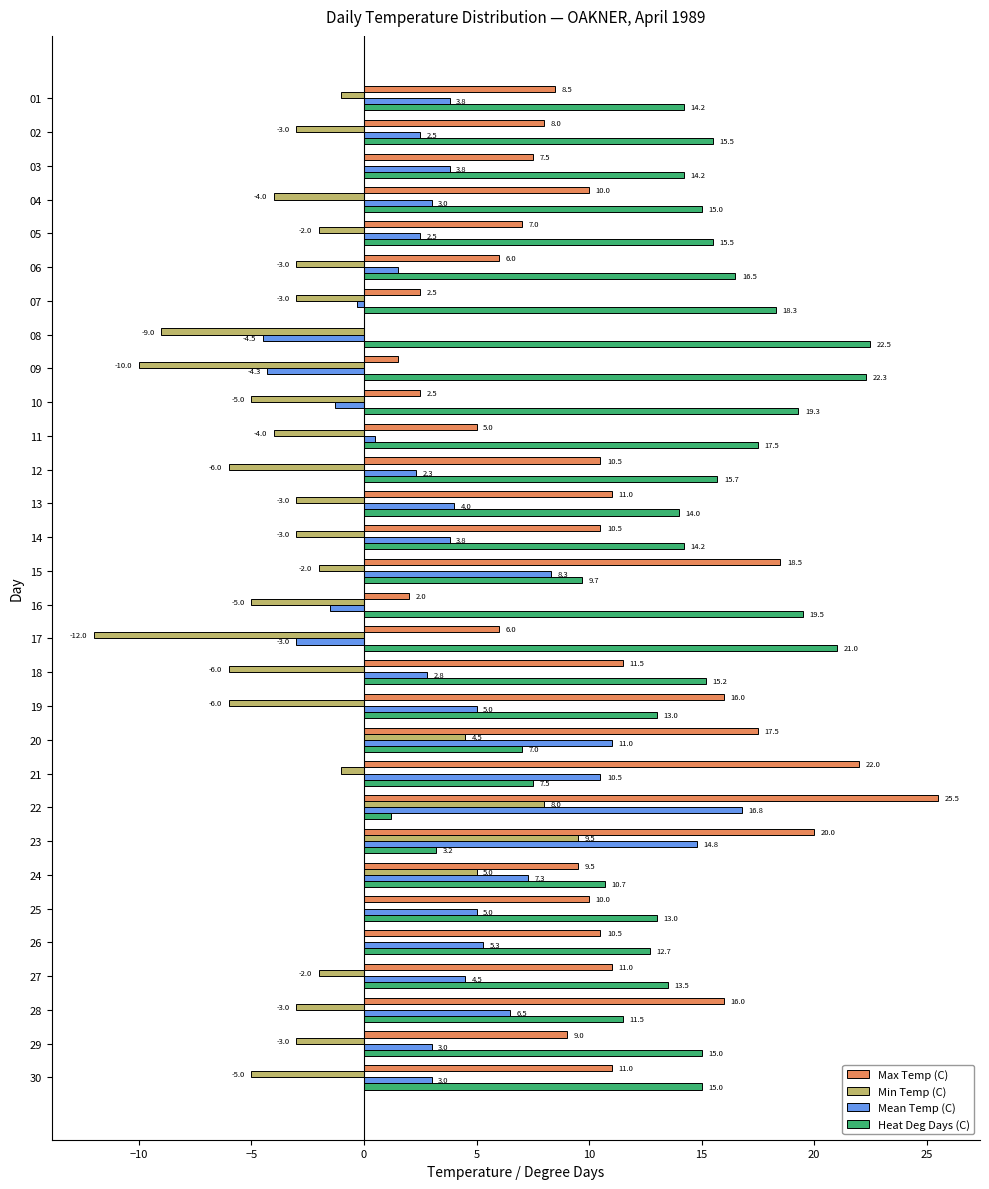

The Max Temp (C) series shows 16.0 at 19. True or false?

True